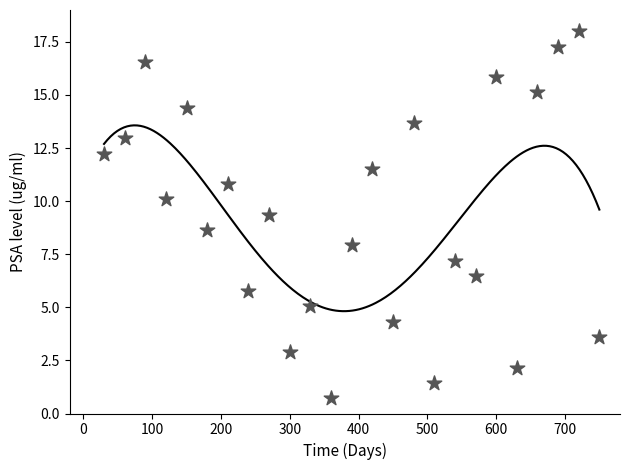

What is the range of Y values (max minus min)?

17.3